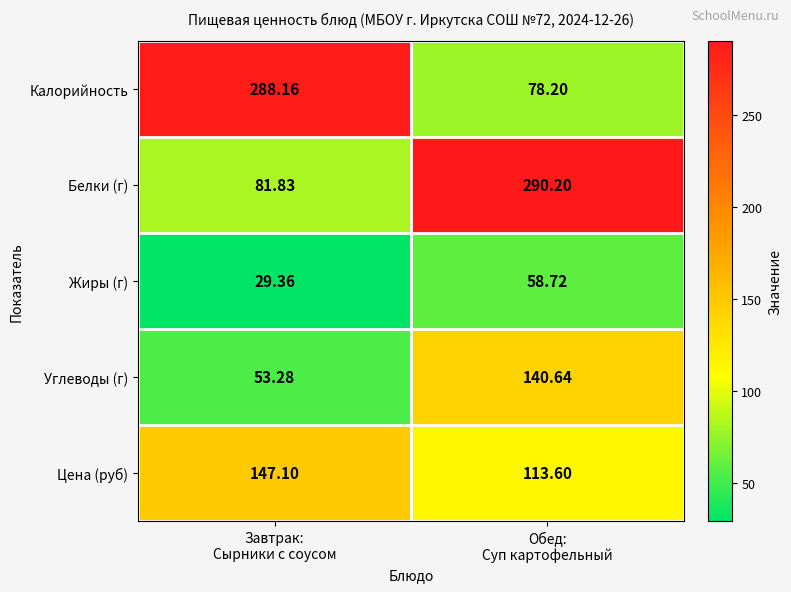

Which series has the widest spread of values?

Калорийность